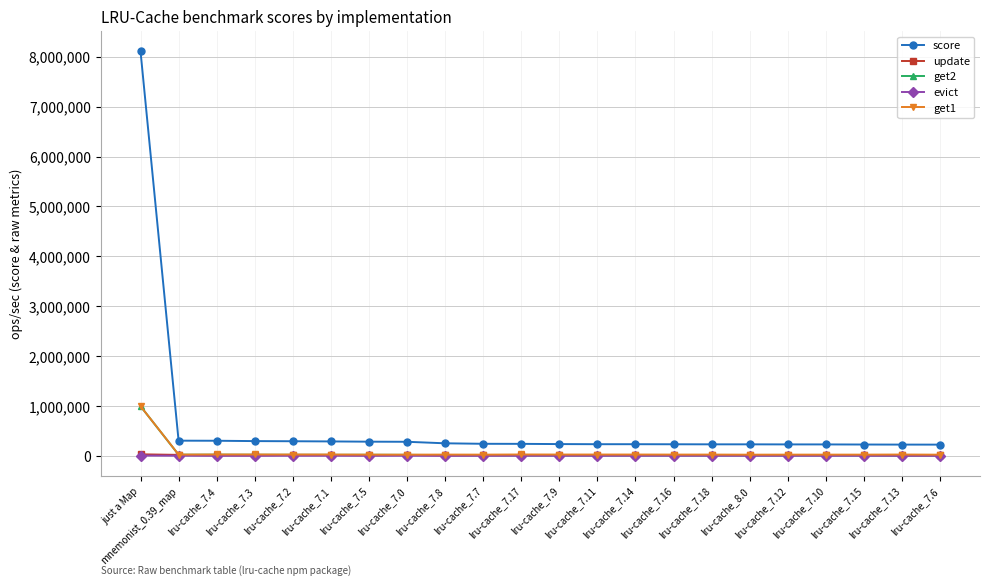

How many data points does each series have?

22